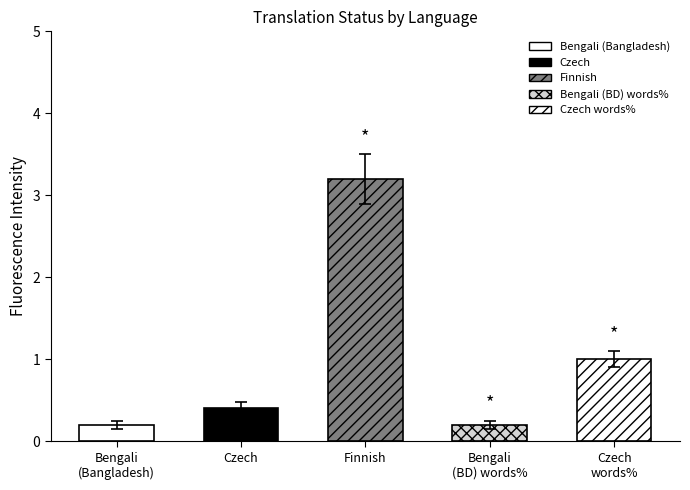

At which label is the value closest to 1?

Czech
words%